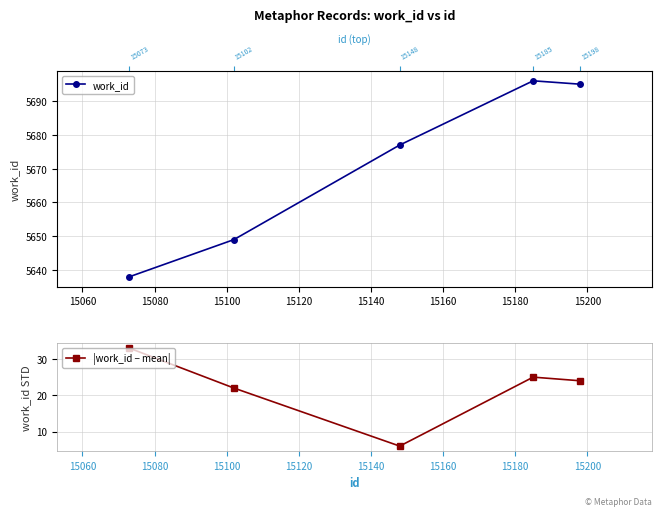

What is the value of the |work_id − mean| point at the 4th from the left?

25